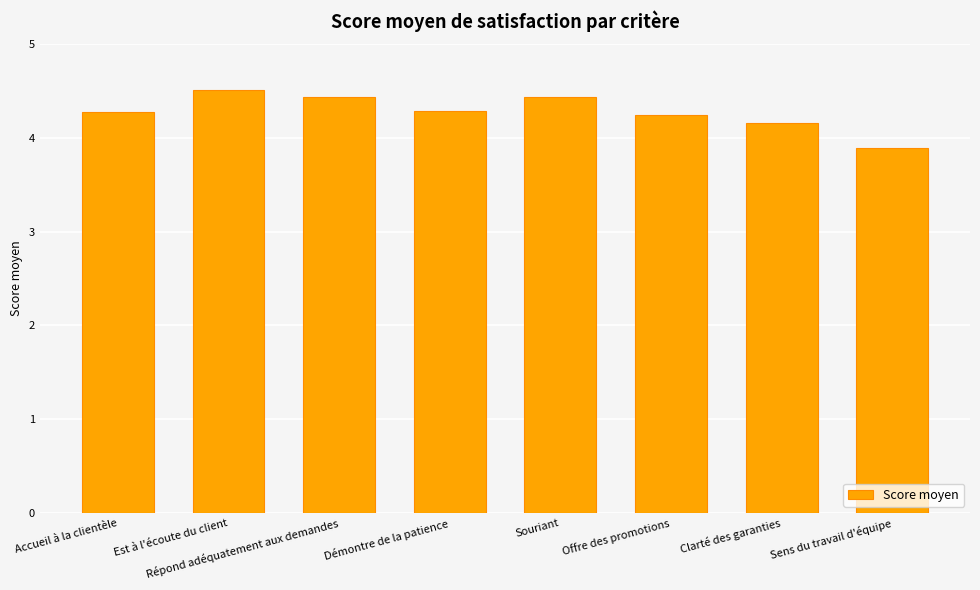

Does the chart contain any negative values?

No